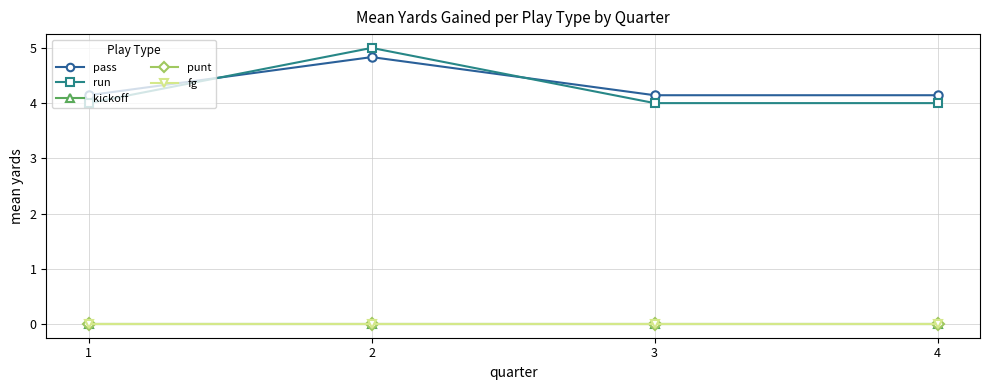

Does the chart have visible grid lines?

Yes